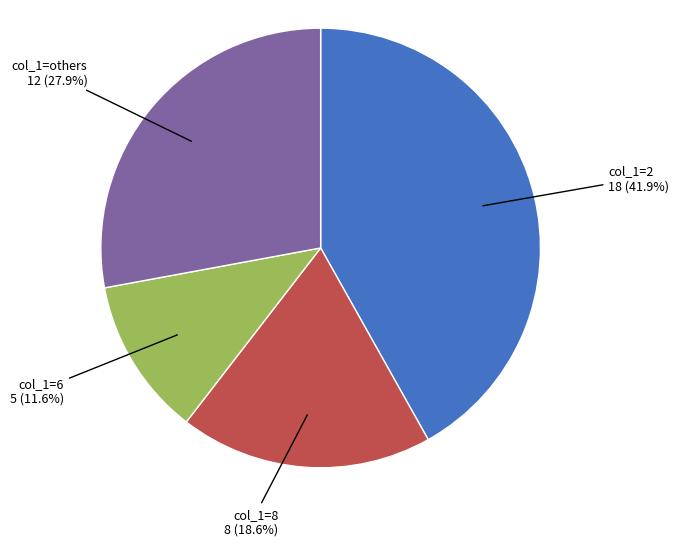

Rank the categories by value from highest to lowest.

col_1=2, col_1=others, col_1=8, col_1=6